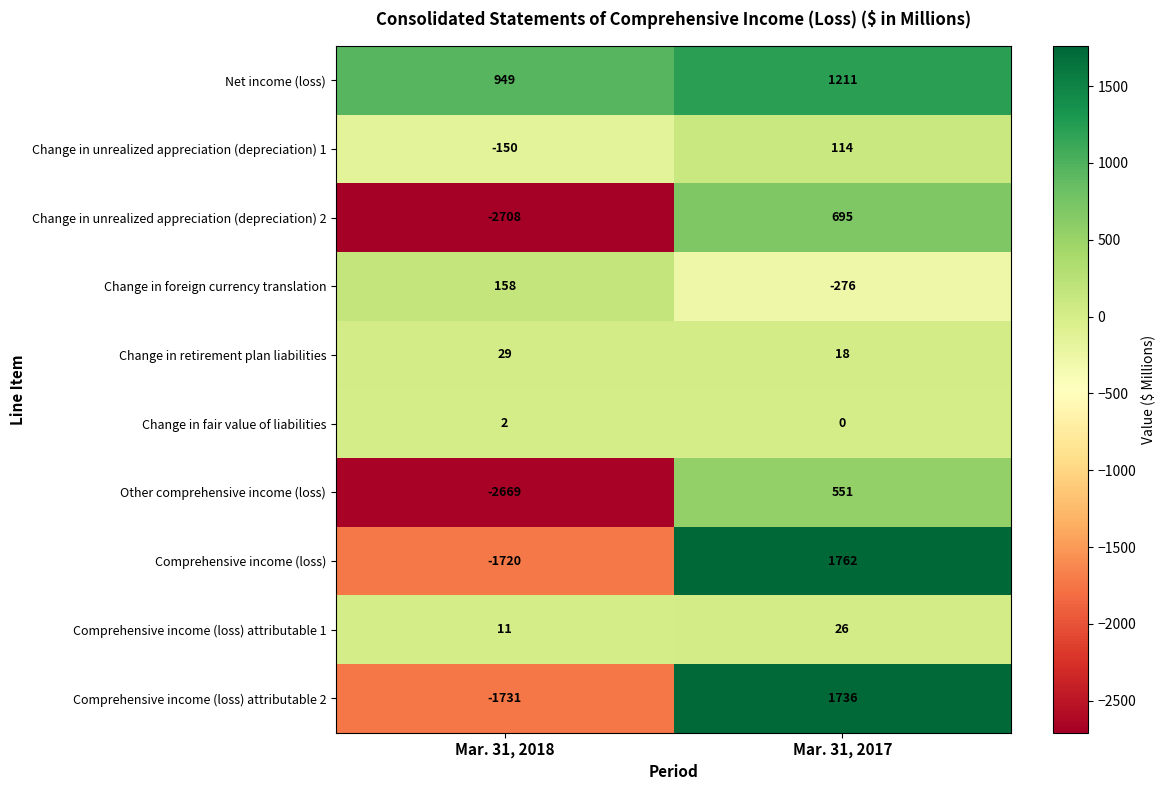

Rank the series by their maximum value, from lowest to highest.

Change in fair value of liabilities, Comprehensive income (loss) attributable 1, Change in retirement plan liabilities, Change in unrealized appreciation (depreciation) 1, Change in foreign currency translation, Other comprehensive income (loss), Change in unrealized appreciation (depreciation) 2, Net income (loss), Comprehensive income (loss) attributable 2, Comprehensive income (loss)